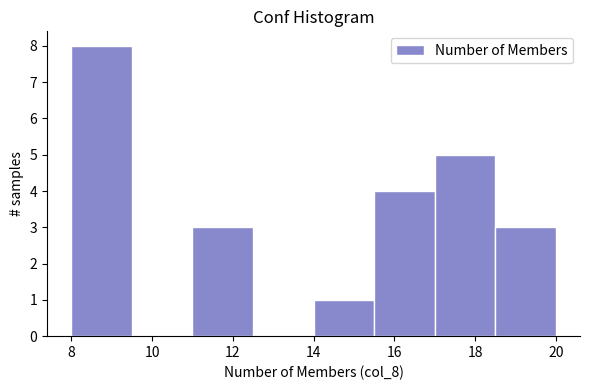

Reading left to right, transcribe this chart: for each bar, give the range it covers on the x-axis and its height. Neither the bar edges nor the heights are printed on the chart, so give them approximately, as read against the axes.

8.0 to 9.5: 8
9.5 to 11.0: 0
11.0 to 12.5: 3
12.5 to 14.0: 0
14.0 to 15.5: 1
15.5 to 17.0: 4
17.0 to 18.5: 5
18.5 to 20.0: 3